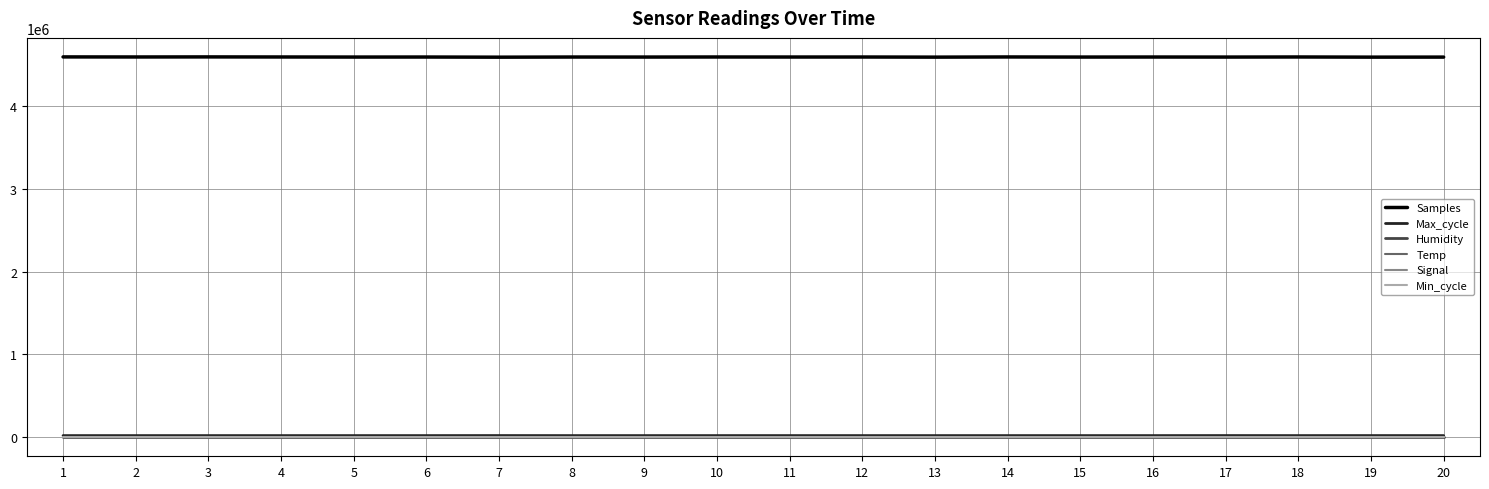

Is the value of Samples at 11 greater than the value of Signal at 19?

Yes